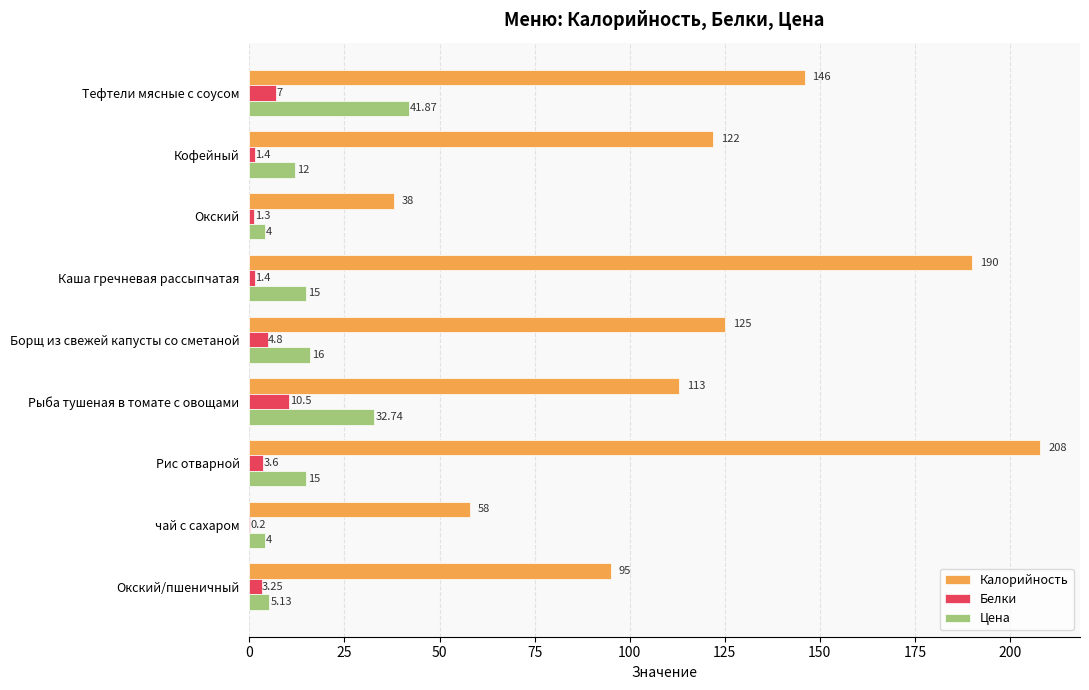

Which series has the largest total across all categories?

Калорийность